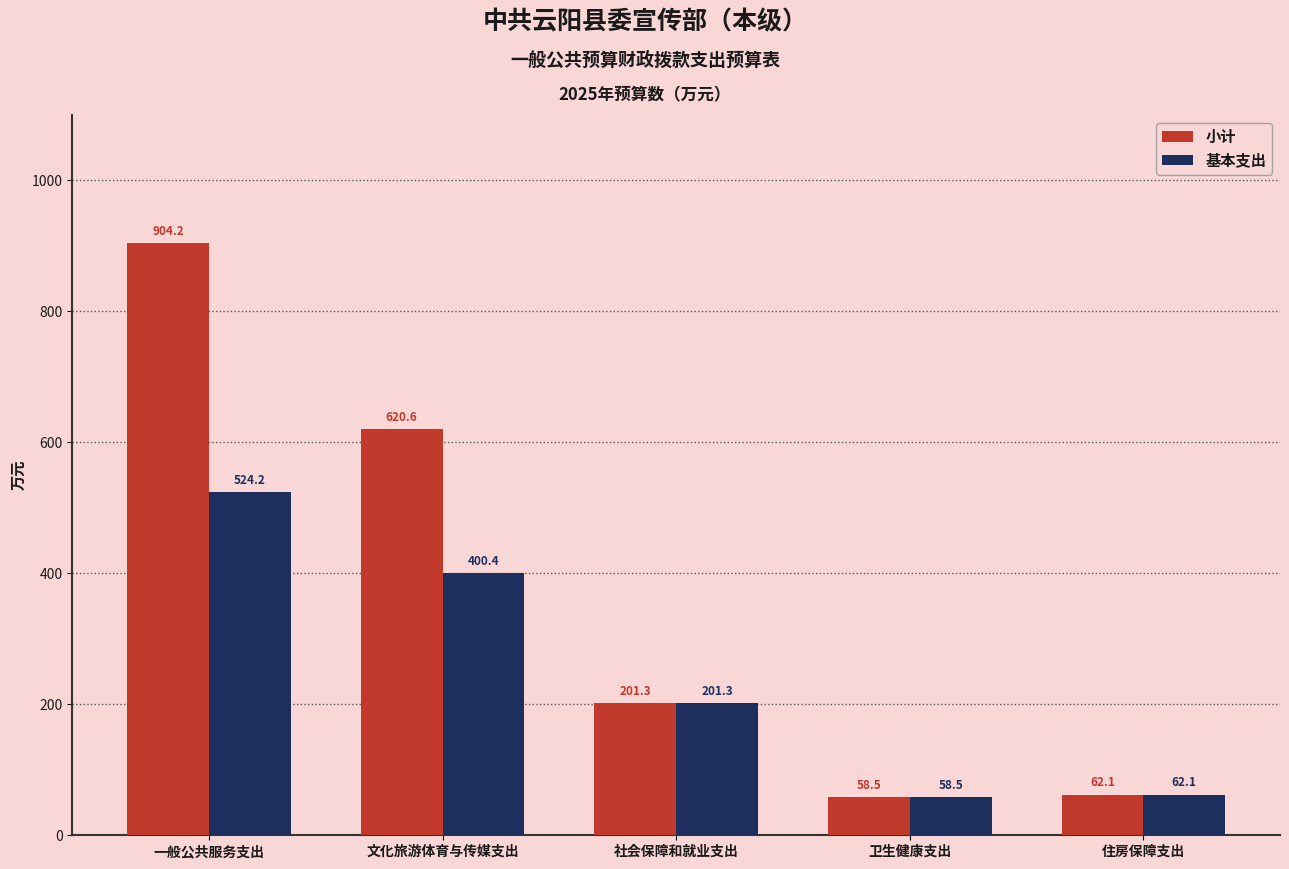

What is the smallest value displayed?

58.5